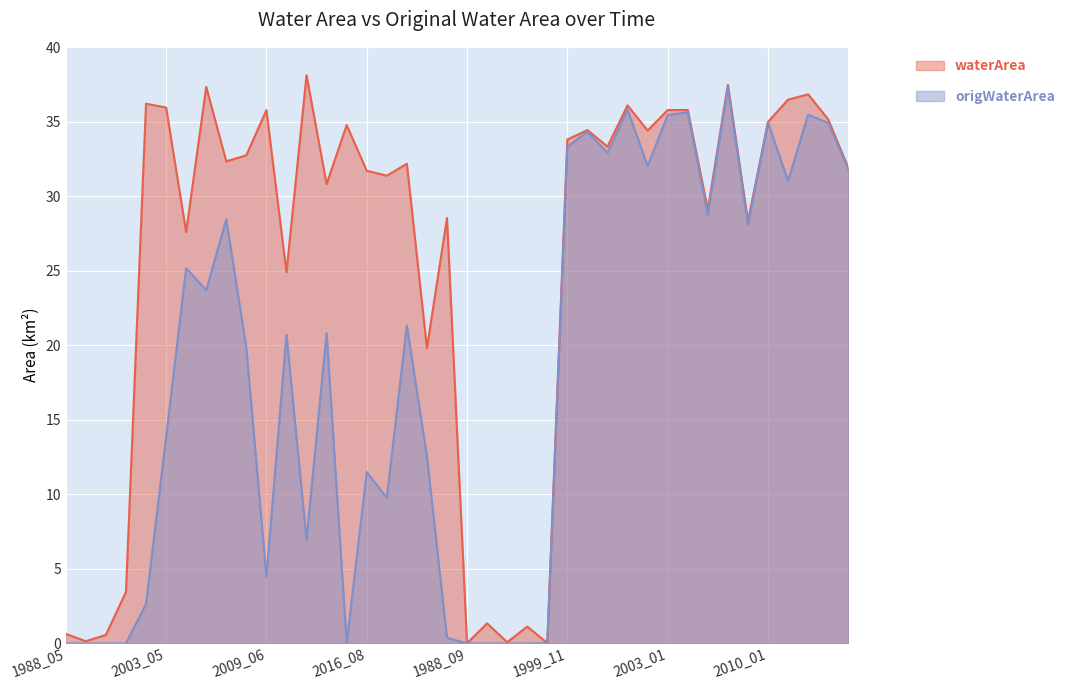

Is it true that origWaterArea equals 0.0 at 2015_06?

True